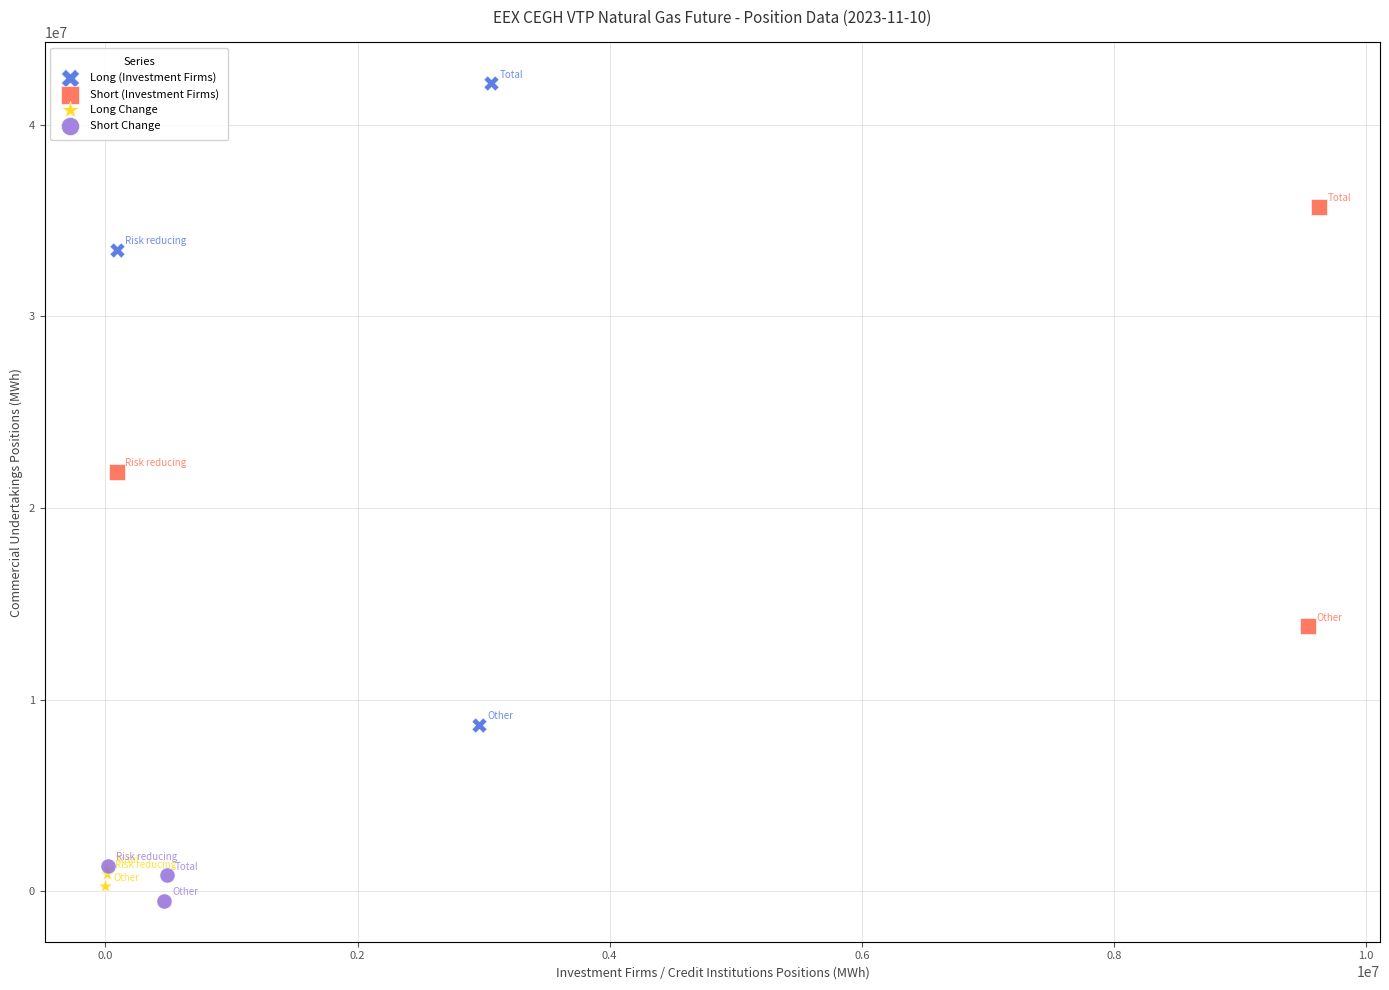

Which series has the largest Y range (max minus min)?

Long (Investment Firms)